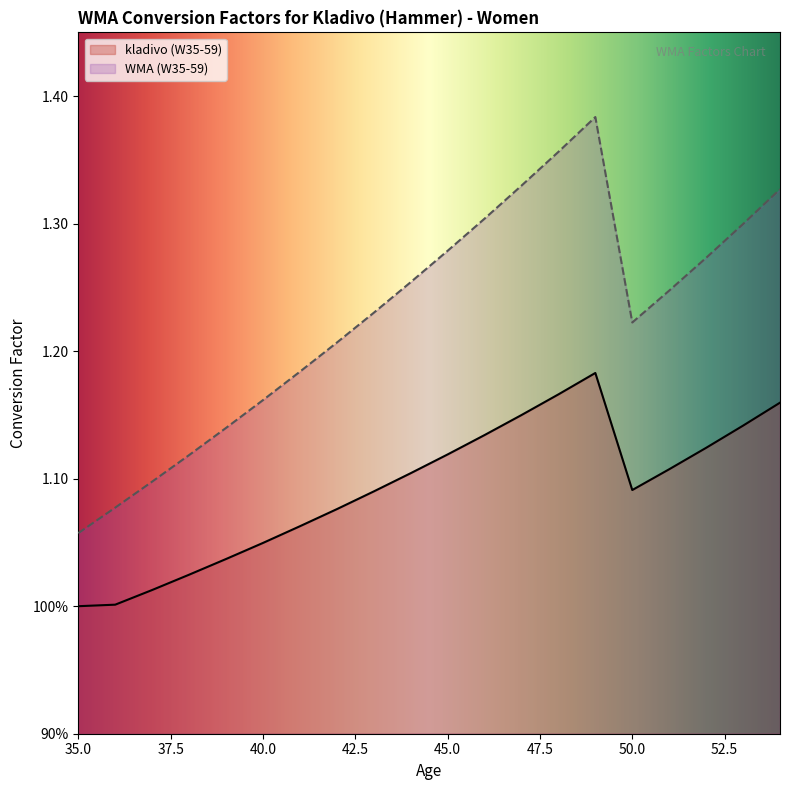

Which series has the widest spread of values?

WMA (W35-59)